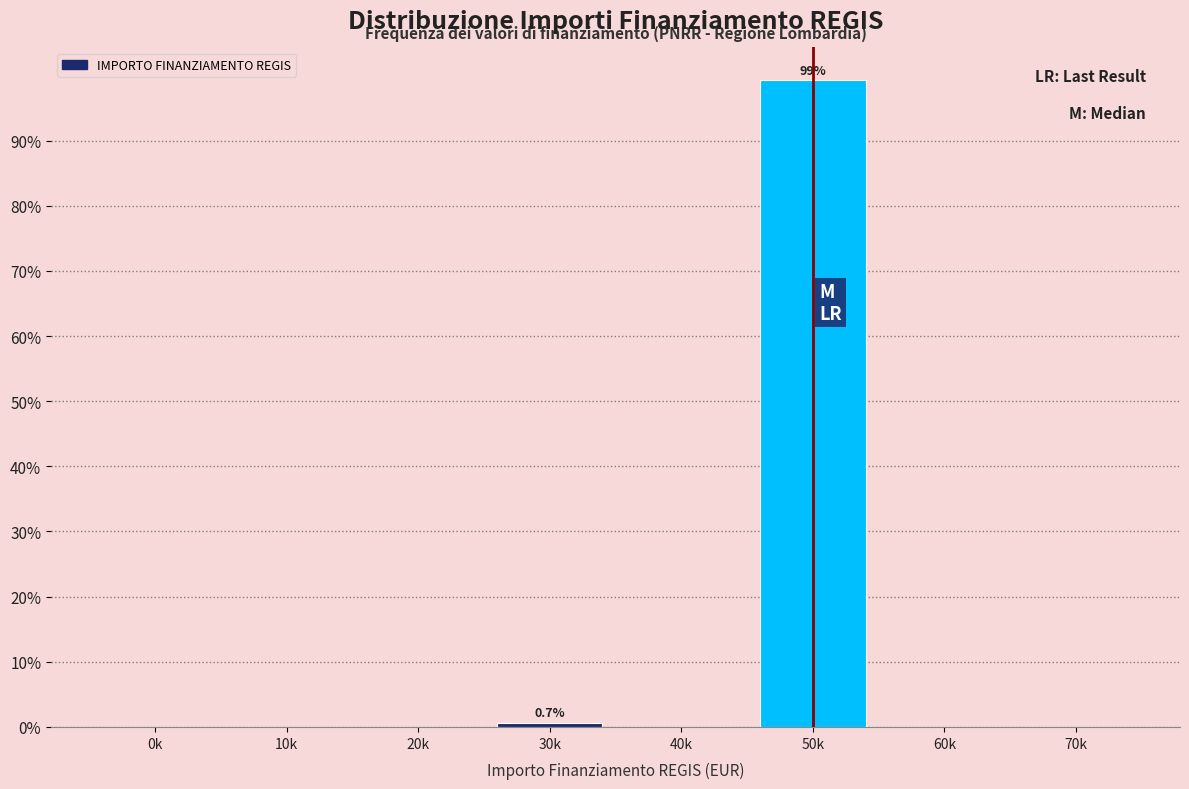

Reading left to right, extract all data points from this chart.

0k=0.0	10k=0.0	20k=0.0	30k=0.7	40k=0.0	50k=99.3	60k=0.0	70k=0.0